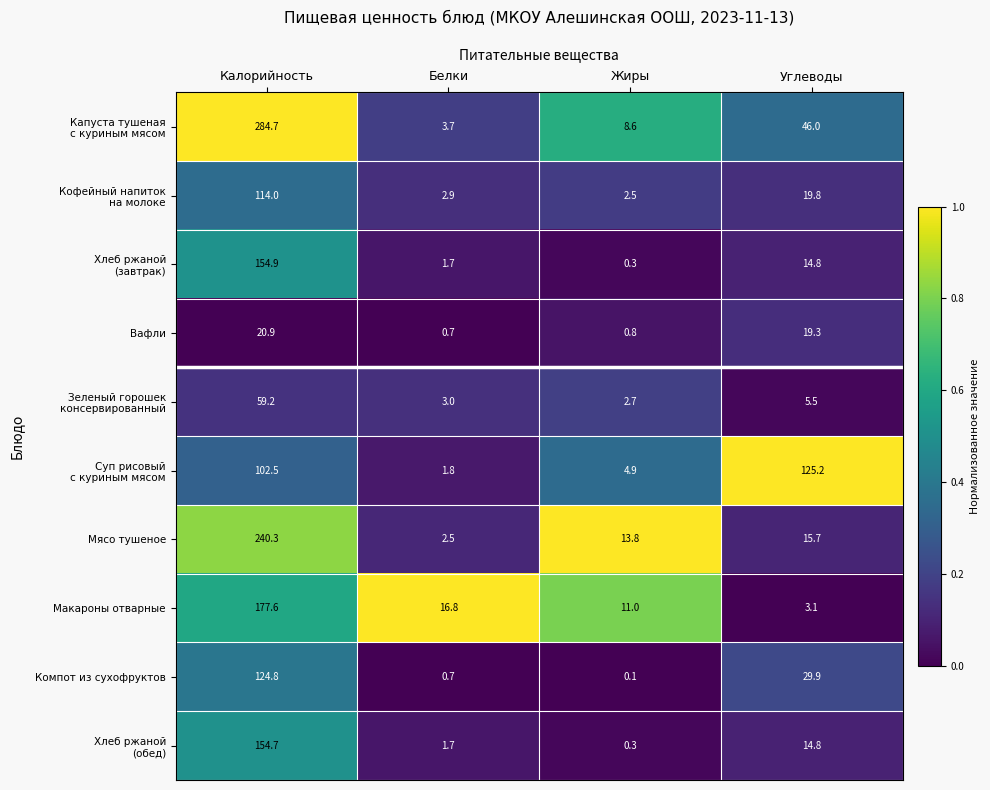

Rank the categories by Вафли value from lowest to highest.

Белки, Жиры, Углеводы, Калорийность